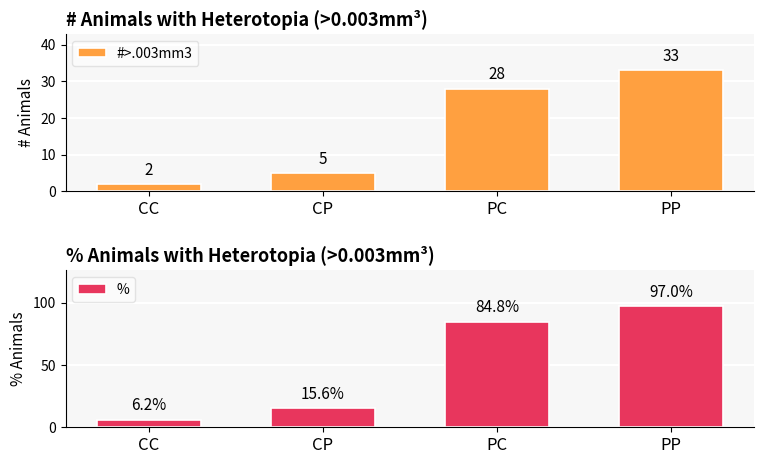

Which series has the largest range (max minus min)?

%